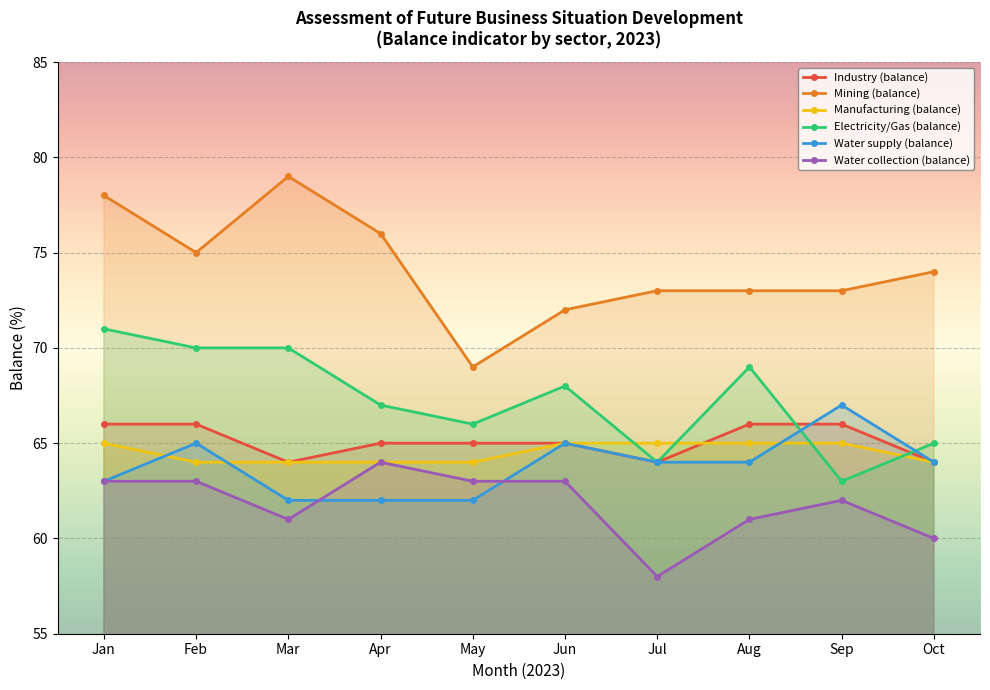

Which category has the lowest value across all series?

Jul